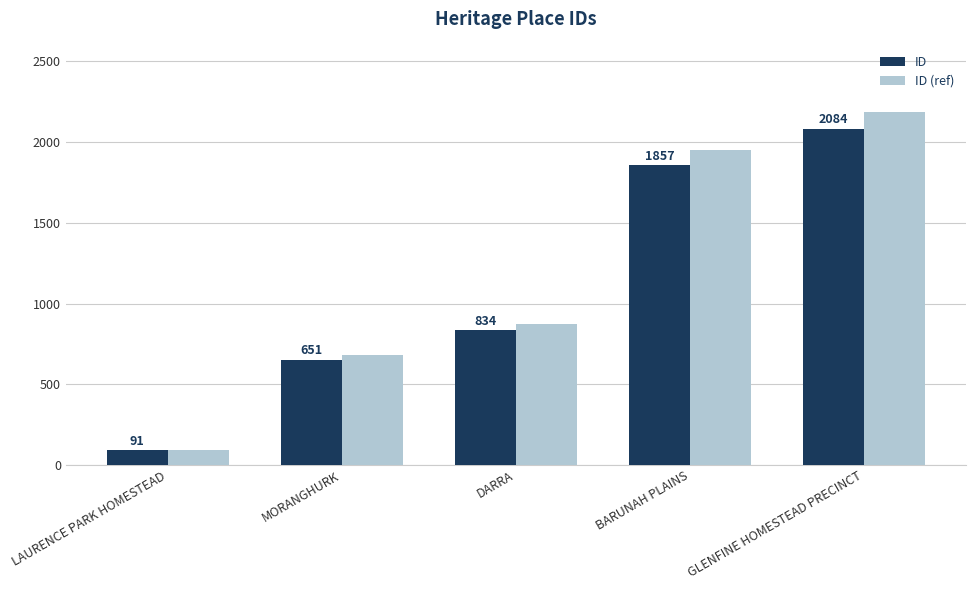

What value does the ID (ref) series have at GLENFINE HOMESTEAD PRECINCT?

2188.2